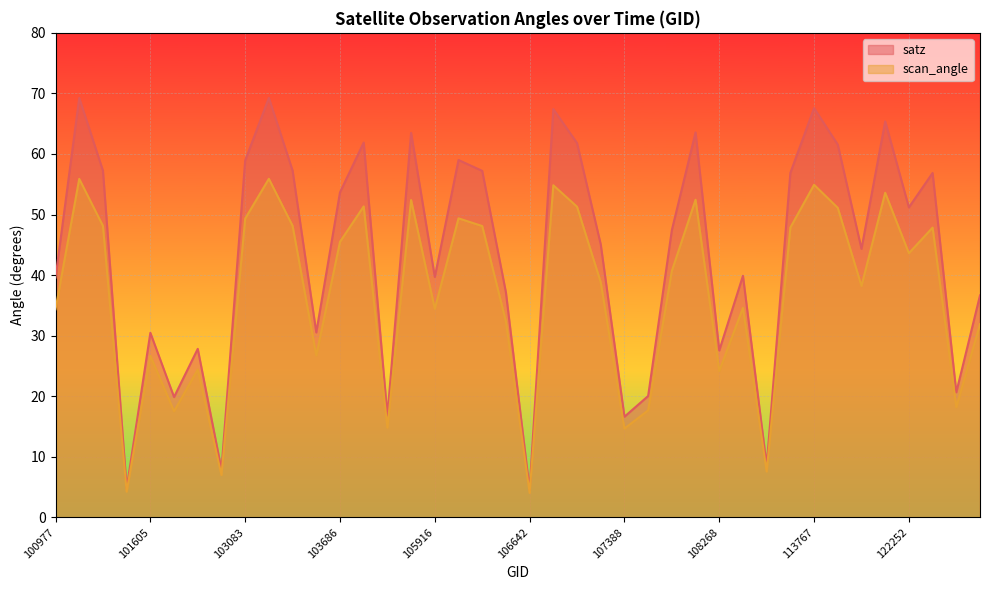

Which category has the highest value across all series?

103092